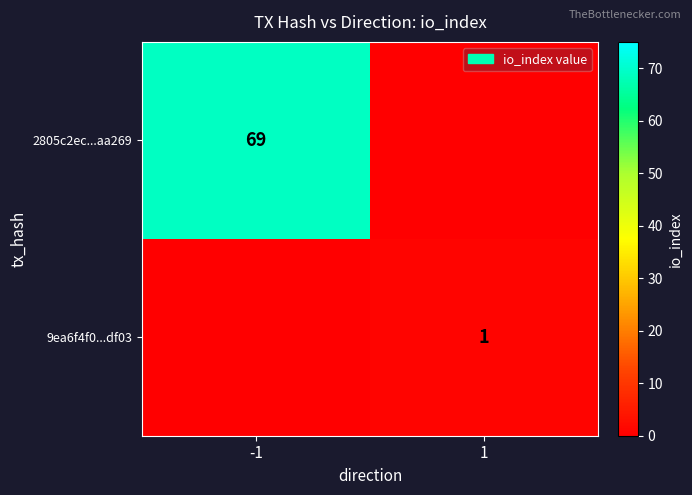

The value of 9ea6f4f0...df03 at 1 is 1. True or false?

True